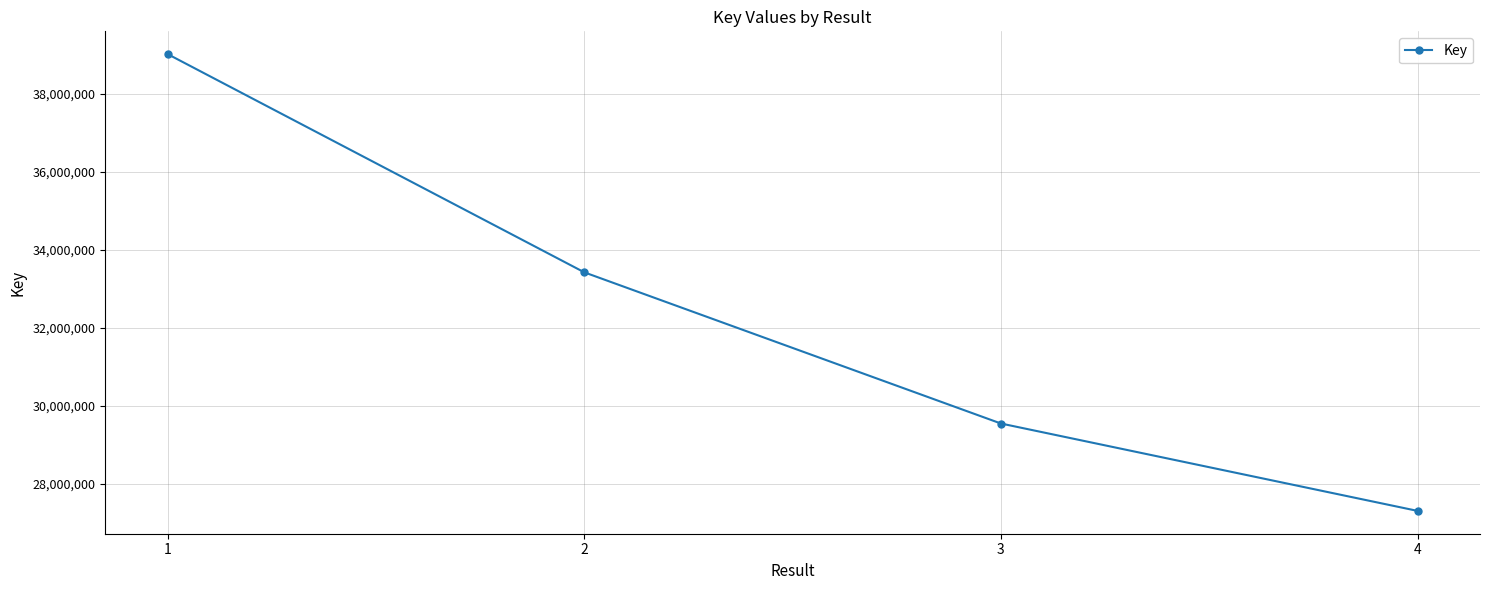

Which category has the highest value across all series?

1